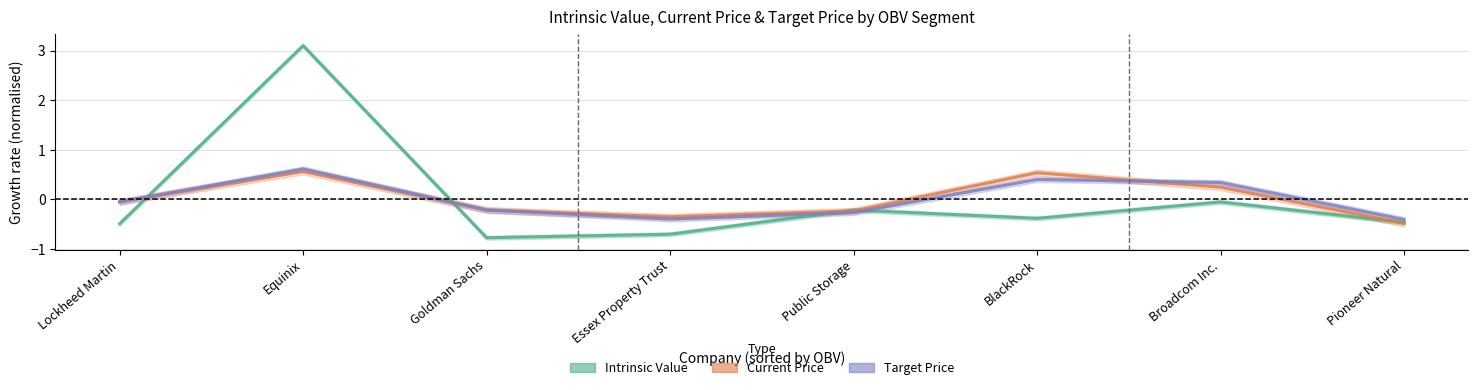

At how many categories does at least one series exceed 1?

1